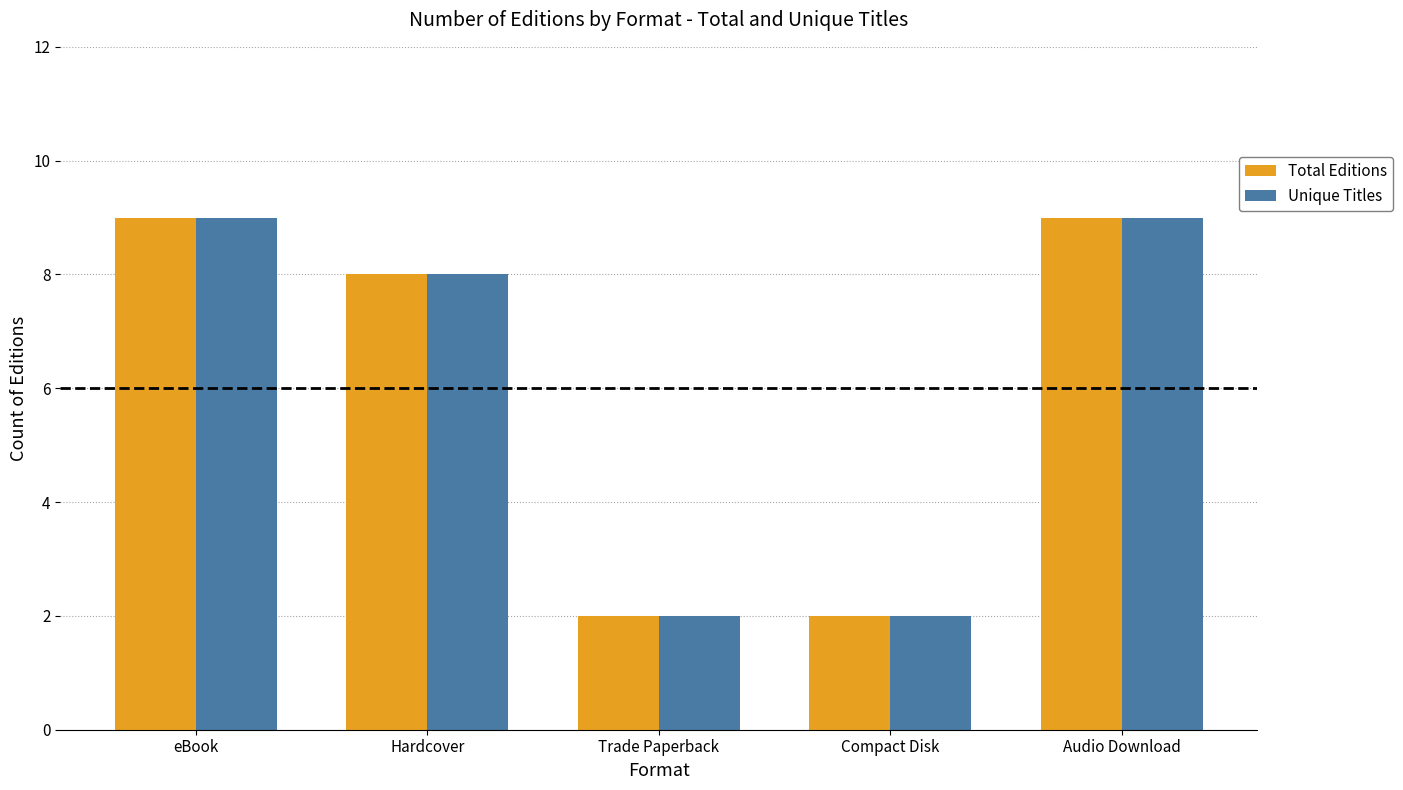

What are all the series names shown in the legend?

Total Editions, Unique Titles